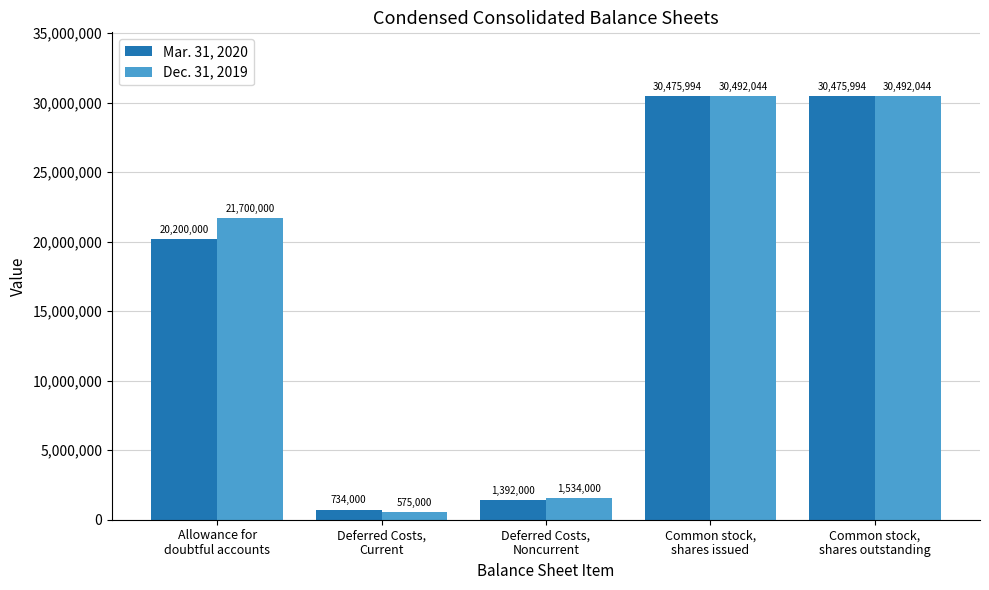

What are all the series names shown in the legend?

Mar. 31, 2020, Dec. 31, 2019